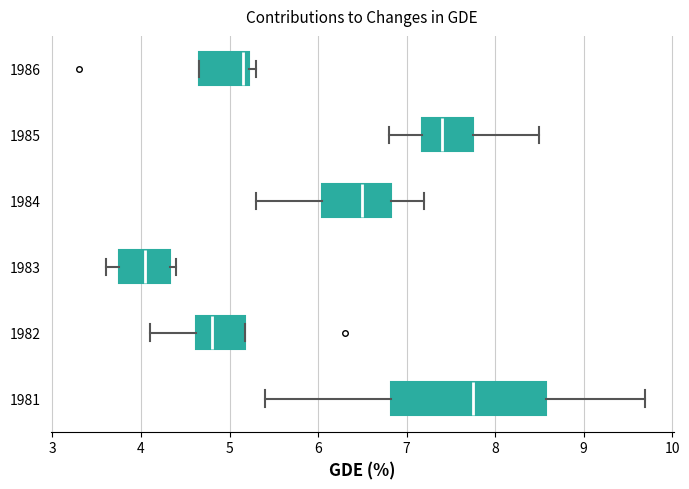

Reading bottom to top, transcribe this box plot: for each box, give where its median line is, the range the box spans, and where its two whiskers end, as read against the x-axis. The values are not printed on the chart, so give them approximately, as read against the axis.

1981: median 7.8, box 6.8 to 8.6, whiskers 5.4 to 9.7
1982: median 4.8, box 4.6 to 5.2, whiskers 4.1 to 5.2
1983: median 4.1, box 3.8 to 4.3, whiskers 3.6 to 4.4
1984: median 6.5, box 6.1 to 6.8, whiskers 5.3 to 7.2
1985: median 7.4, box 7.2 to 7.8, whiskers 6.8 to 8.5
1986: median 5.2 (just left of the box's right edge), box 4.7 to 5.2, whiskers 4.7 to 5.3